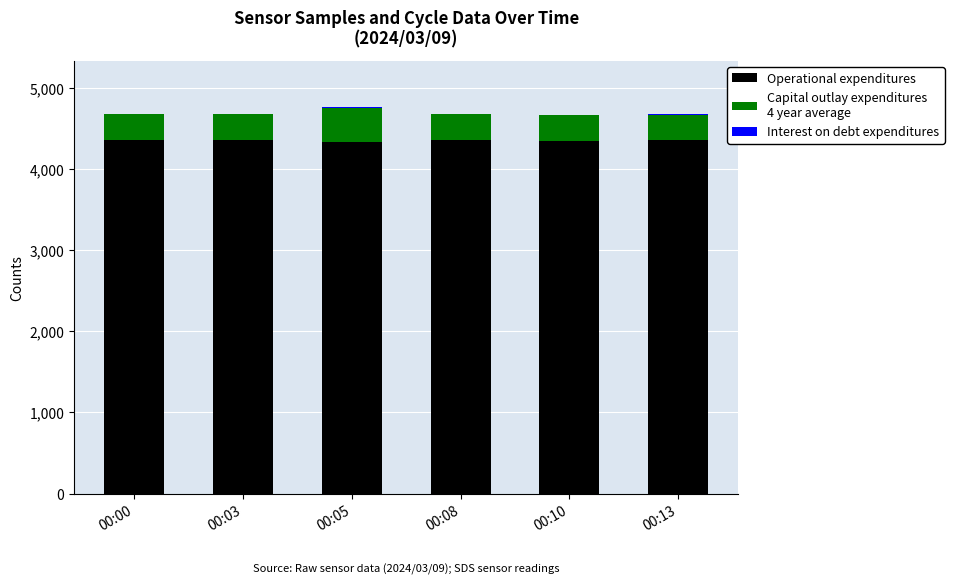

How many series are shown in this chart?

3